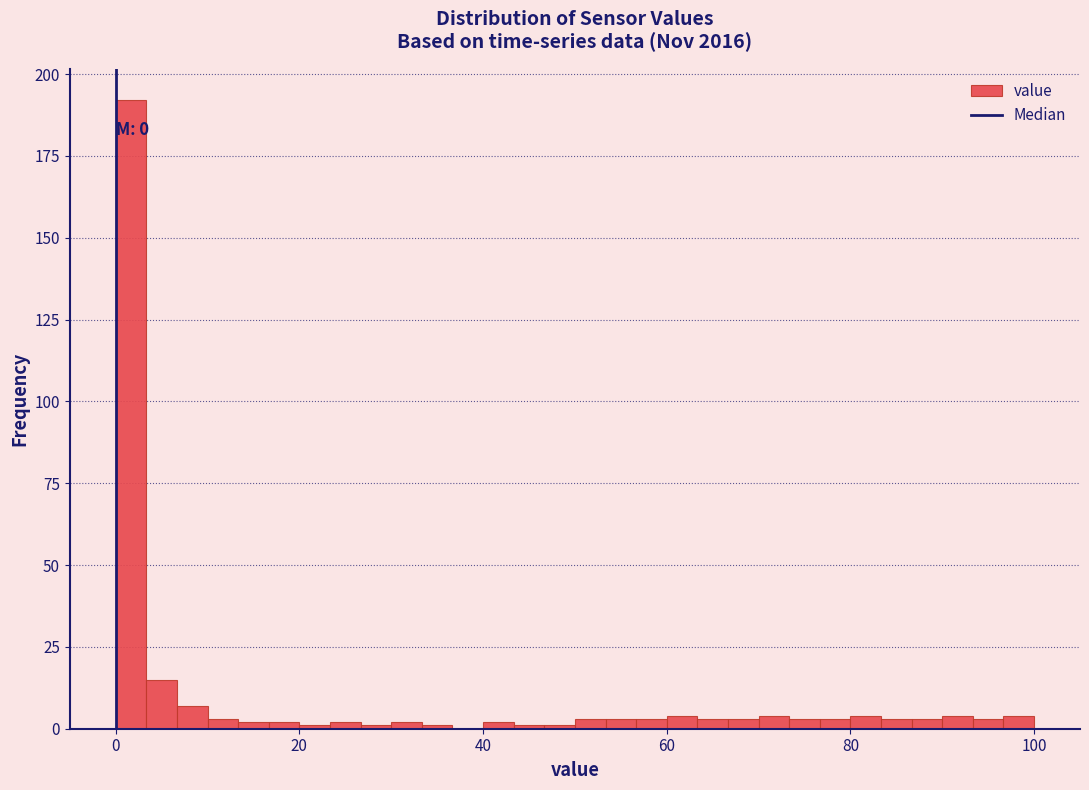

Around what value on the x-axis is the tallest bar? Give the approximate position of its centre, as read against the axis.

2